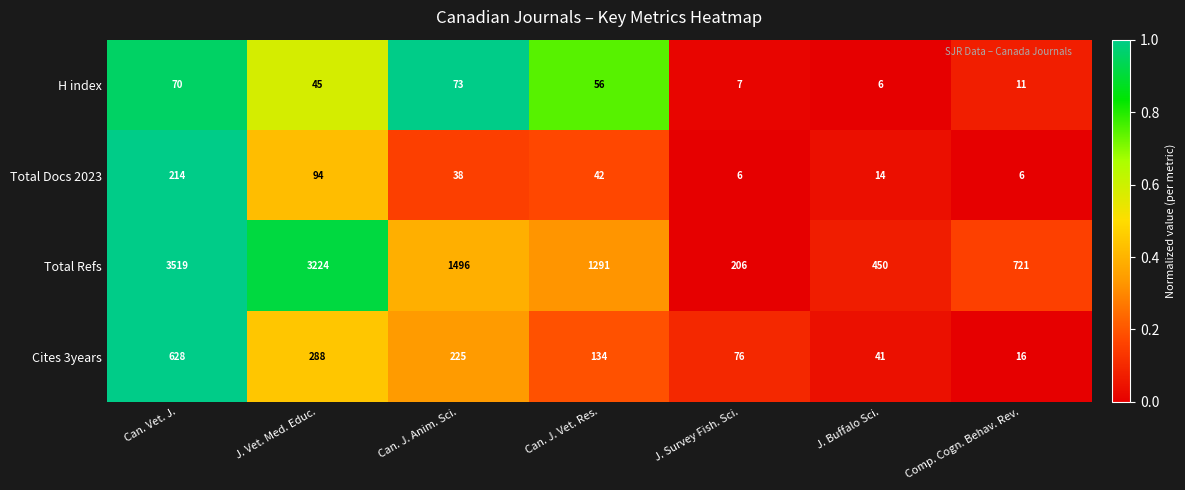

Which series has the widest spread of values?

Total Refs